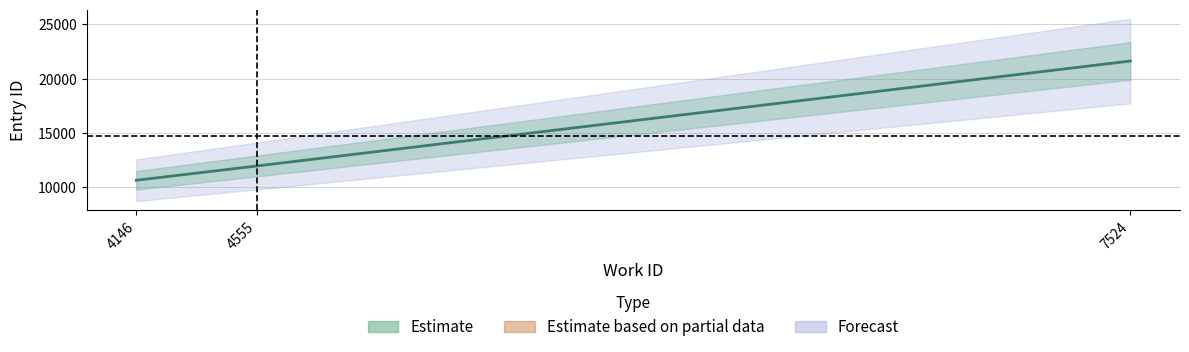

How many lines are shown in the chart?

1